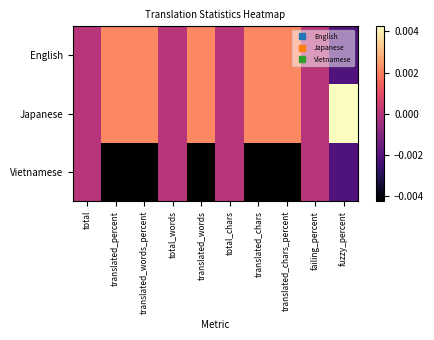

Reading right to left, what are all the values shown in this chart?

English: fuzzy_percent=-0.0	failing_percent=0.0	translated_chars_percent=0.0	translated_chars=0.0	total_chars=0.0	translated_words=0.0	total_words=0.0	translated_words_percent=0.0	translated_percent=0.0	total=0.0
Japanese: fuzzy_percent=0.0	failing_percent=0.0	translated_chars_percent=0.0	translated_chars=0.0	total_chars=0.0	translated_words=0.0	total_words=0.0	translated_words_percent=0.0	translated_percent=0.0	total=0.0
Vietnamese: fuzzy_percent=-0.0	failing_percent=0.0	translated_chars_percent=-0.0	translated_chars=-0.0	total_chars=0.0	translated_words=-0.0	total_words=0.0	translated_words_percent=-0.0	translated_percent=-0.0	total=0.0